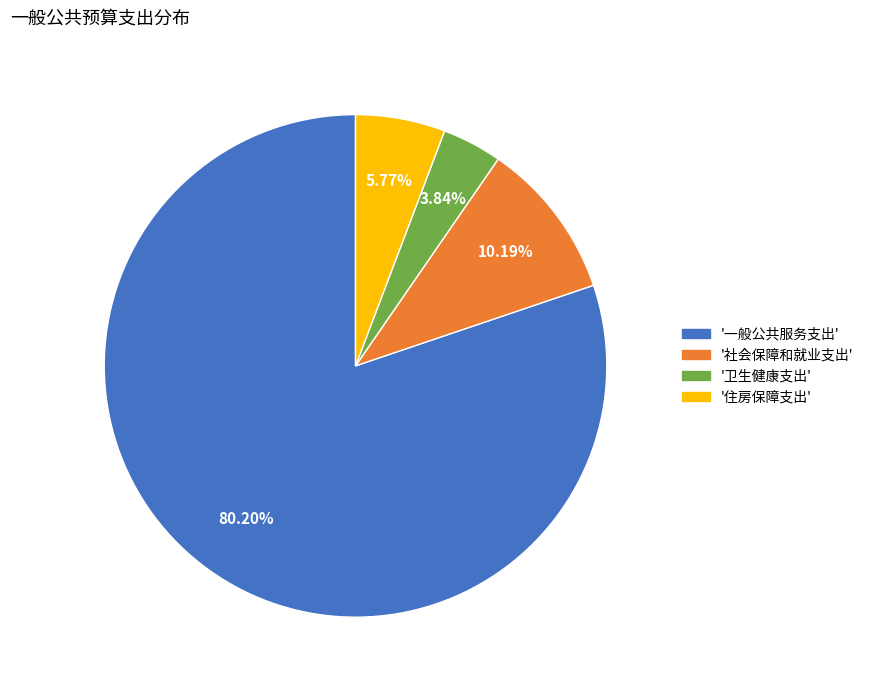

To the nearest percent, what is the average slice percentage?

25%